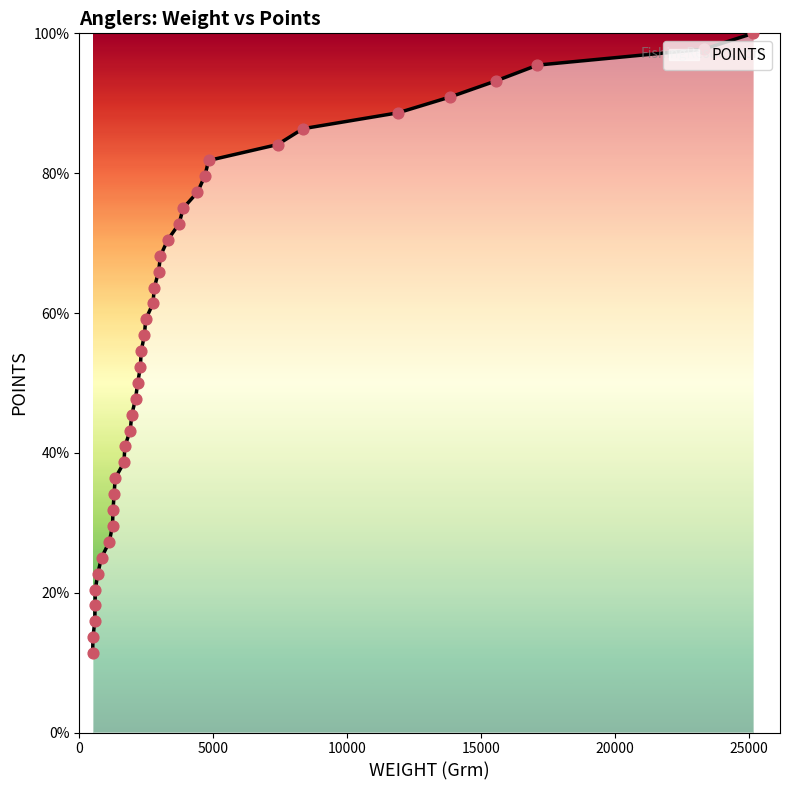

What is the maximum value shown in the chart?

100.0